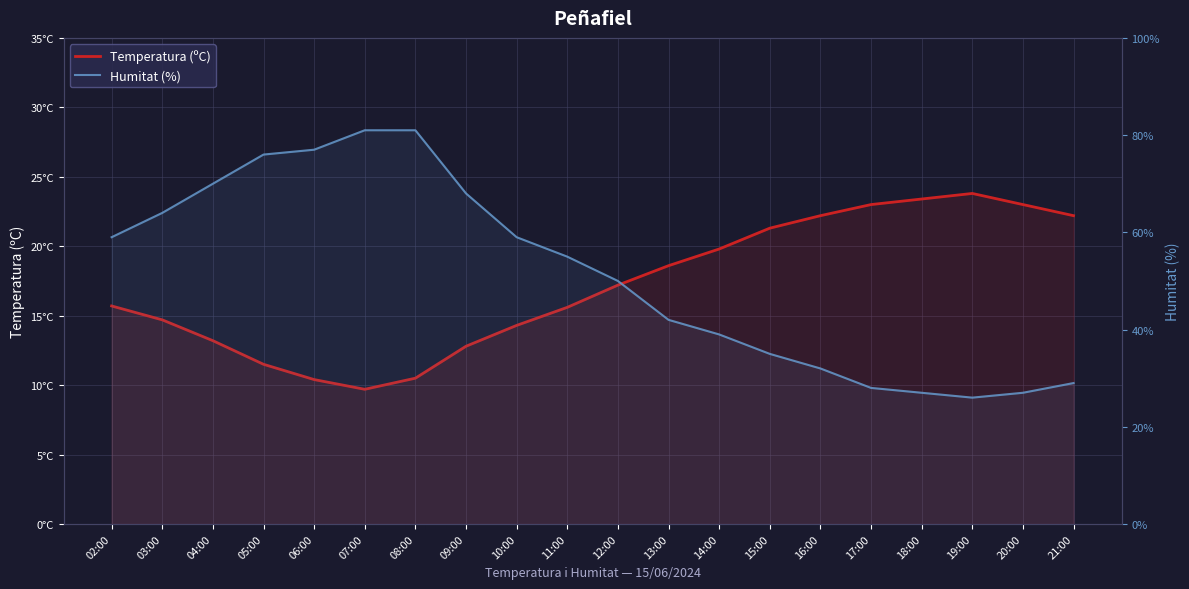

The value of Temperatura (ºC) at 15:00 is 28.6. True or false?

False